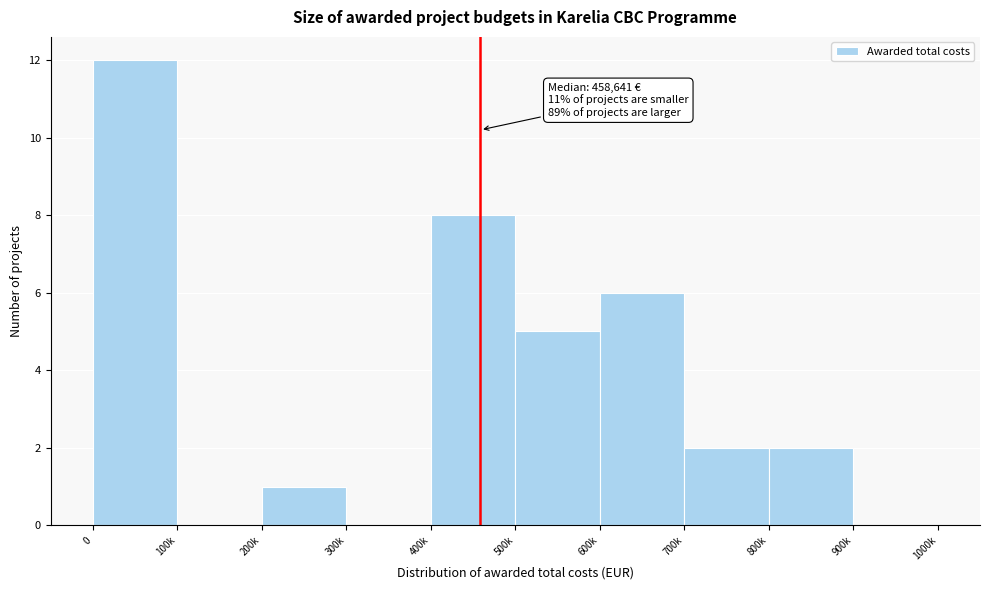

Reading left to right, what are all the values shown in this chart?

0=12	100k=0	200k=1	300k=0	400k=8	500k=5	600k=6	700k=2	800k=2	900k=0